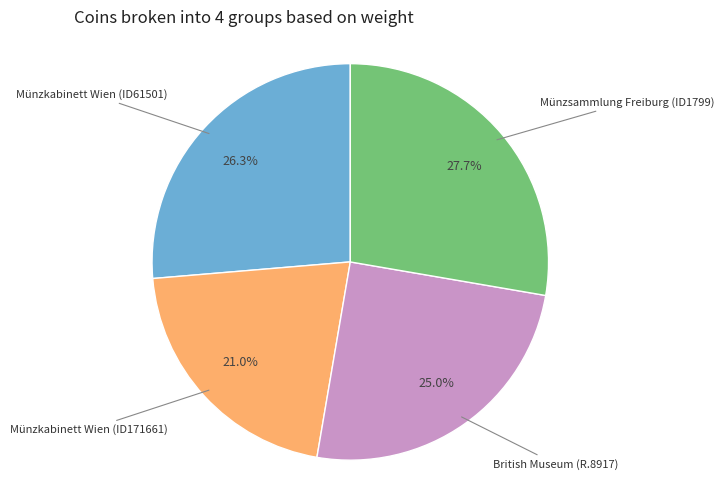

To the nearest percent, what is the combined percentage of British Museum (R.8917) and Münzsammlung Freiburg (ID1799)?

53%